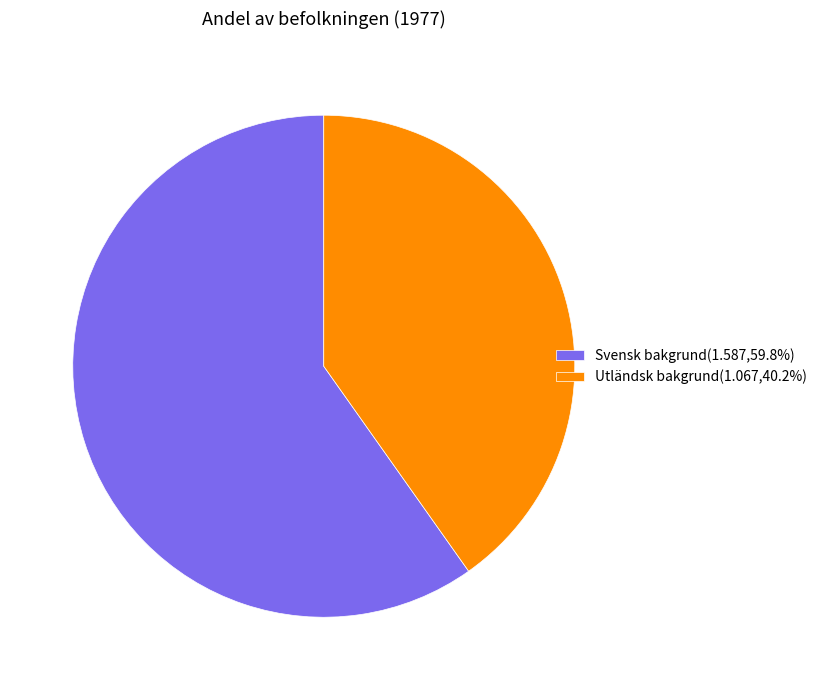

Rank the categories by value from highest to lowest.

Svensk bakgrund, Utländsk bakgrund